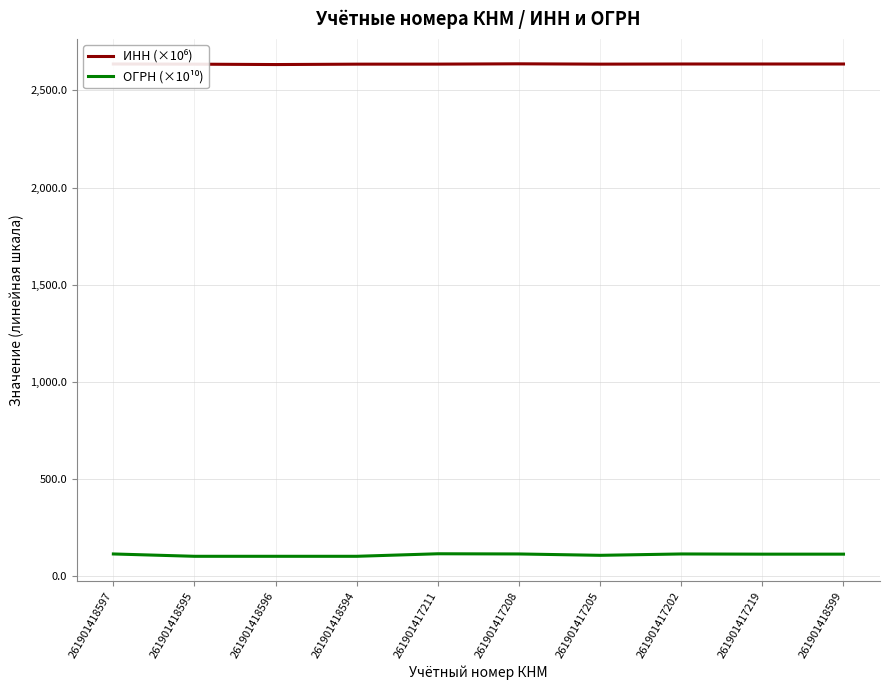

What is the total value across all series at 261901417219?

2749.1